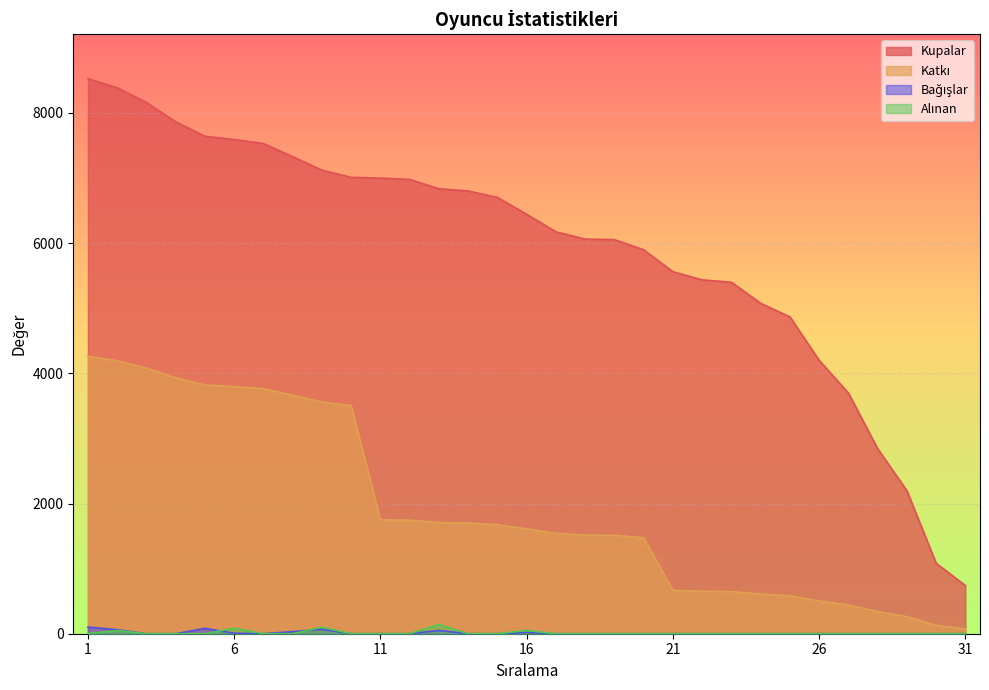

True or false: Alınan has a value of 72 at 16.

False